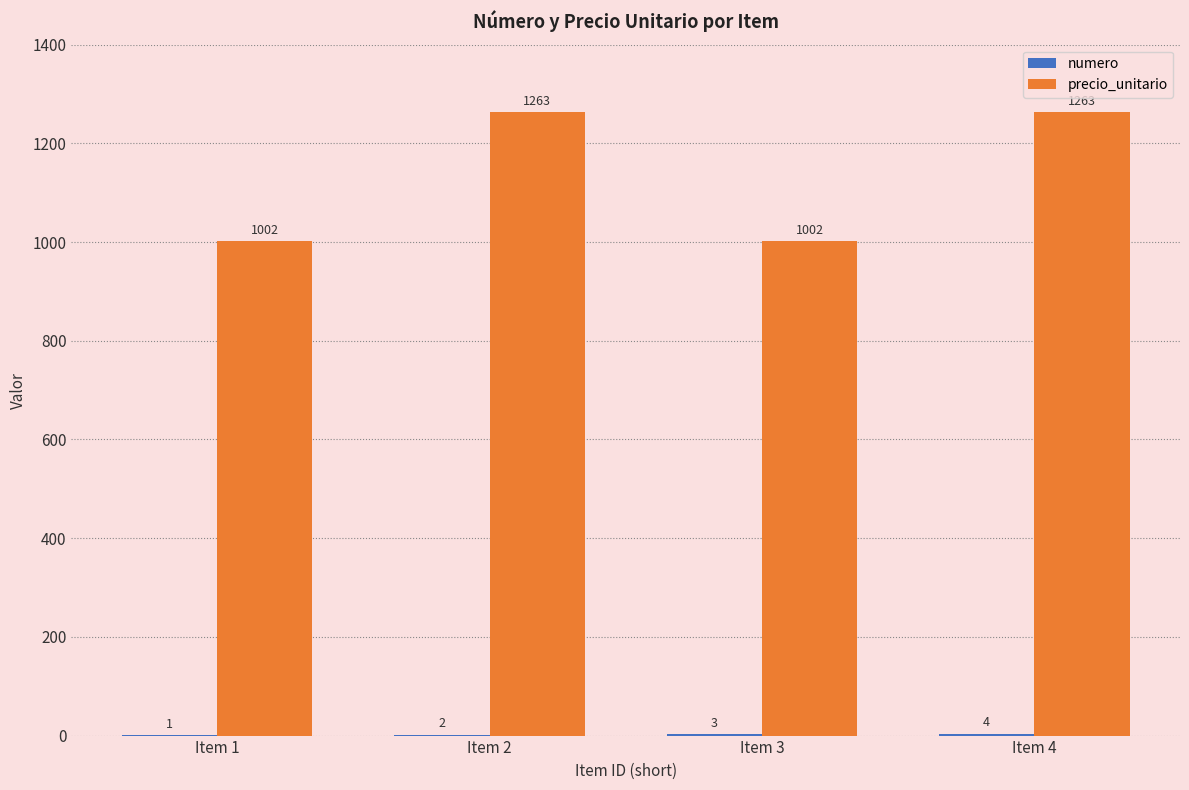

What is the maximum value shown in the chart?

1263